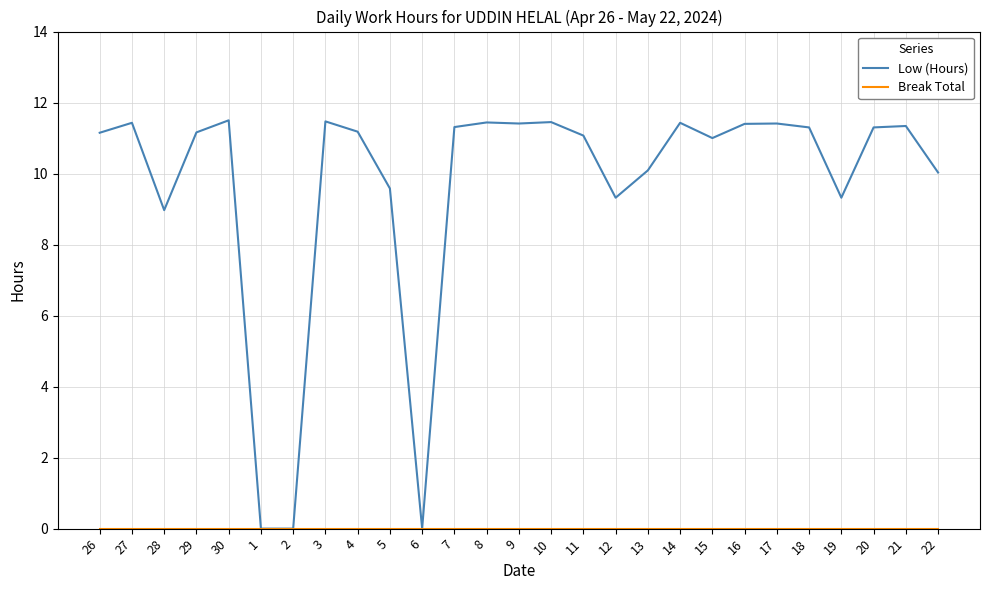

What position from the right is 28?

25